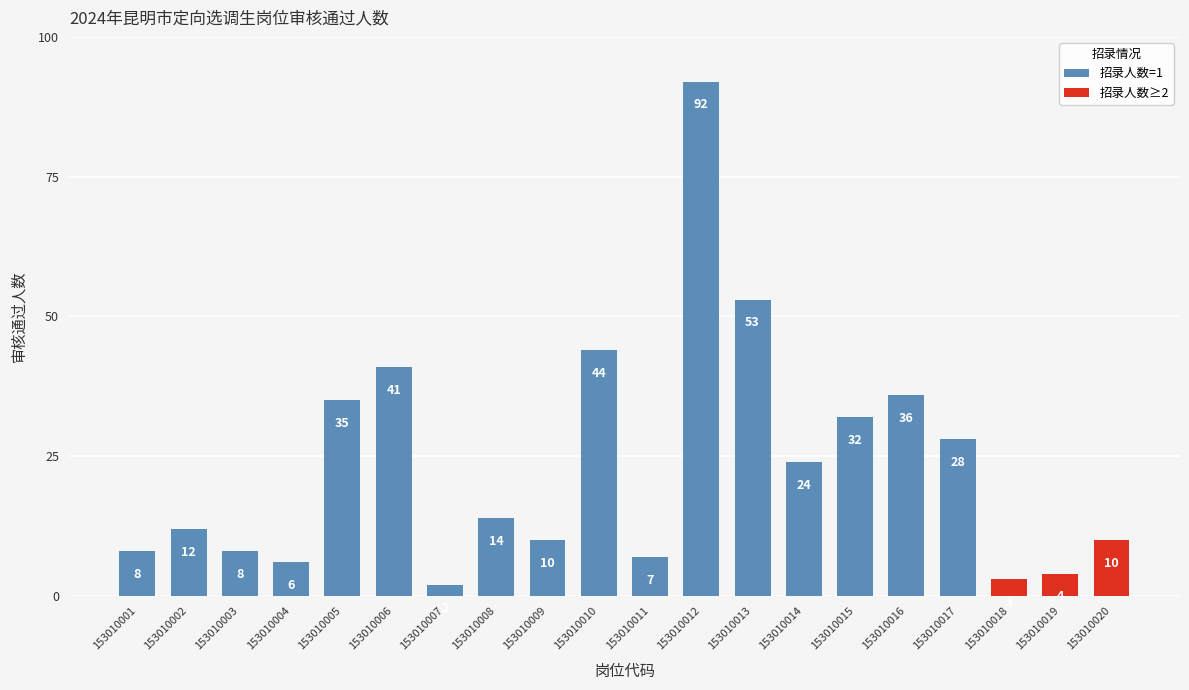

Rank the categories by 审核通过人数 value from highest to lowest.

153010012, 153010013, 153010010, 153010006, 153010016, 153010005, 153010015, 153010017, 153010014, 153010008, 153010002, 153010009, 153010020, 153010001, 153010003, 153010011, 153010004, 153010019, 153010018, 153010007